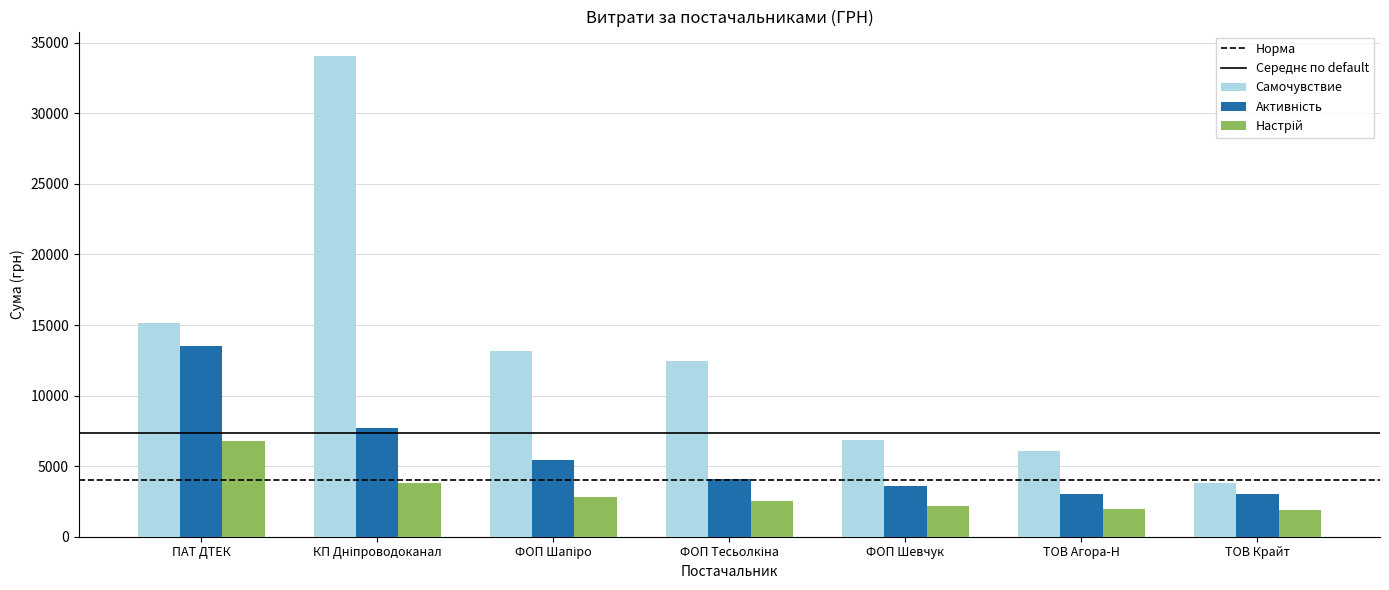

Which series has the largest total across all categories?

Самочувствие